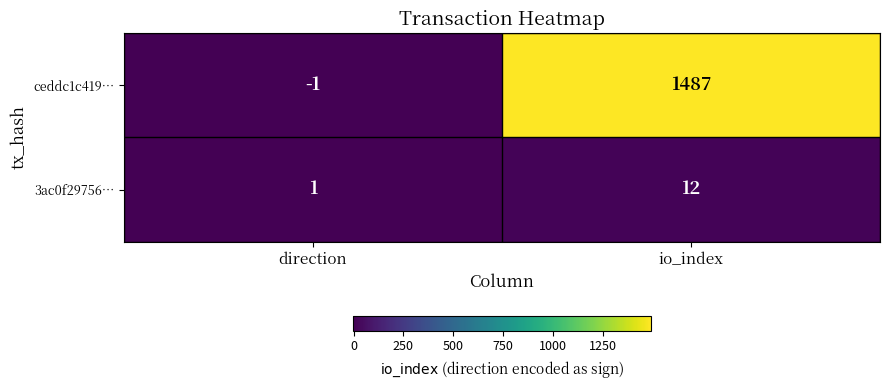

At which label is 3ac0f29756… closest to 6?

direction